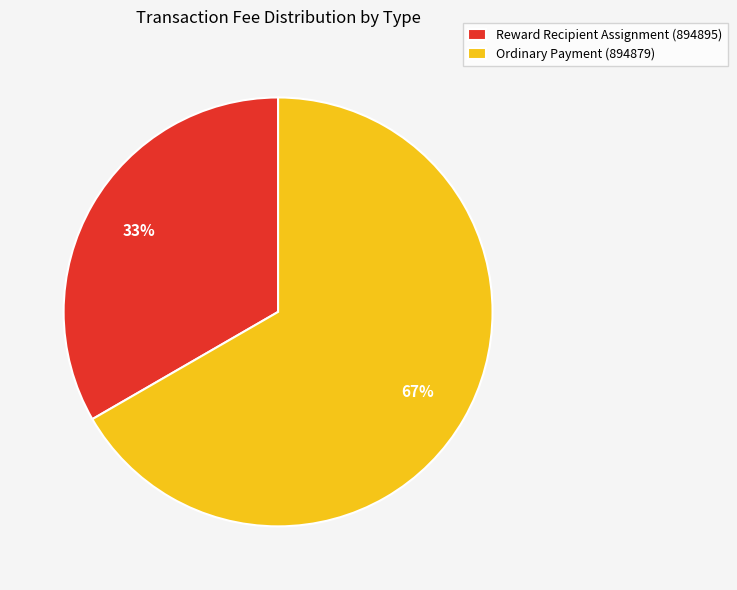

To the nearest percent, what portion does Reward Recipient Assignment (894895) represent?

33%